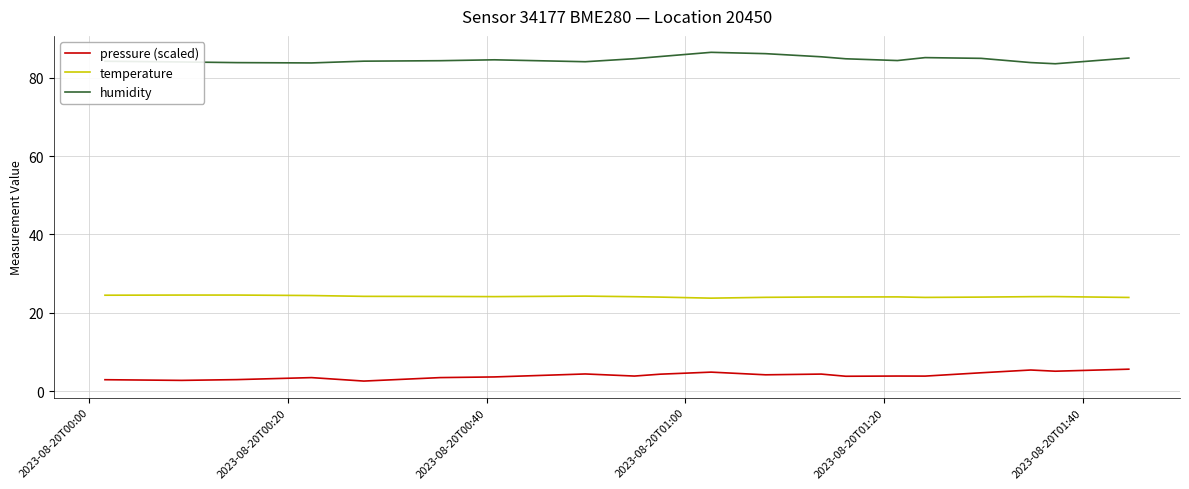

List the series in order of their peak value, highest first.

humidity, temperature, pressure (scaled)